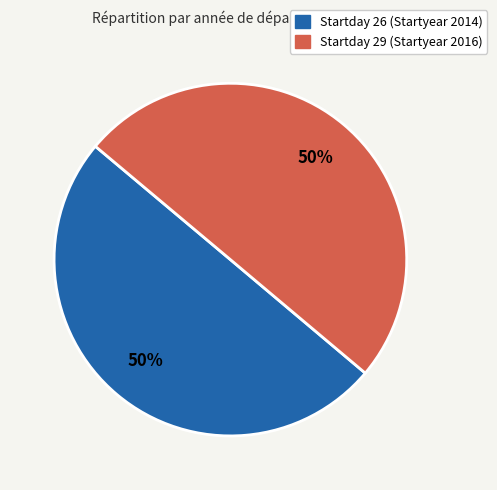

To the nearest percent, what is the average slice percentage?

50%